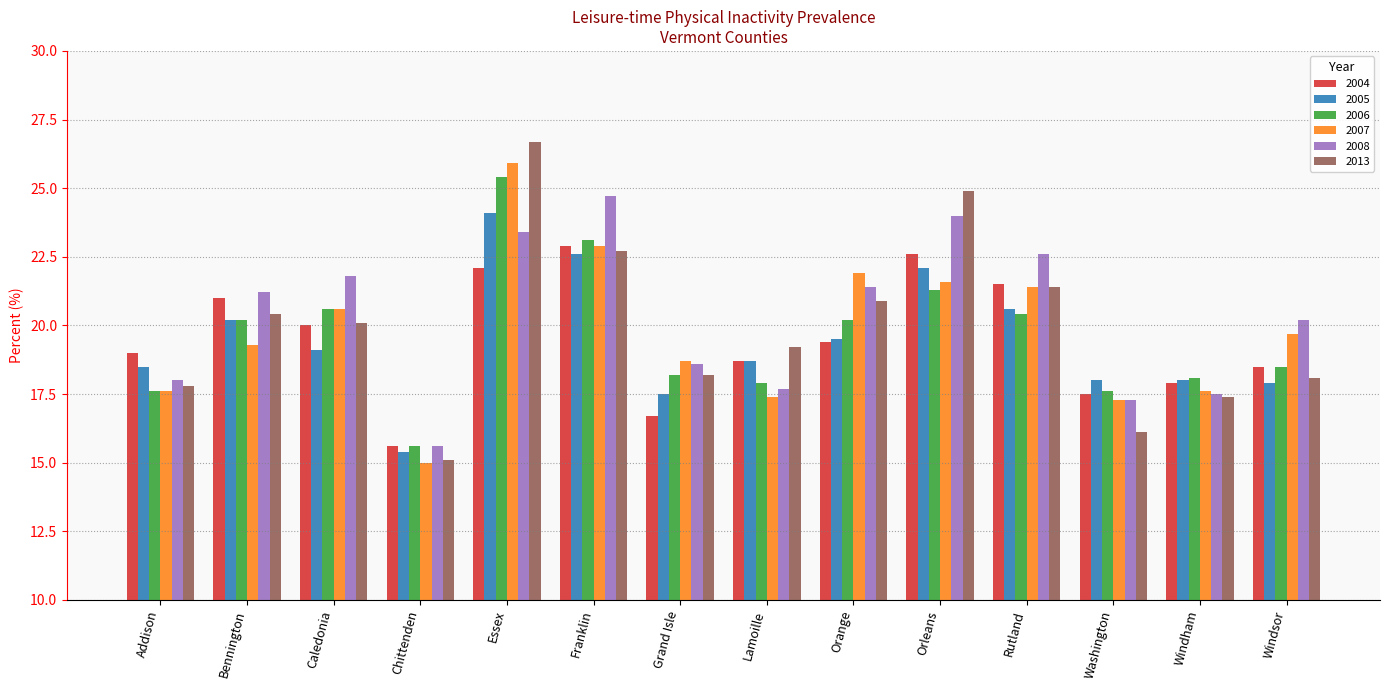

Which label corresponds to the largest value in the chart?

Essex